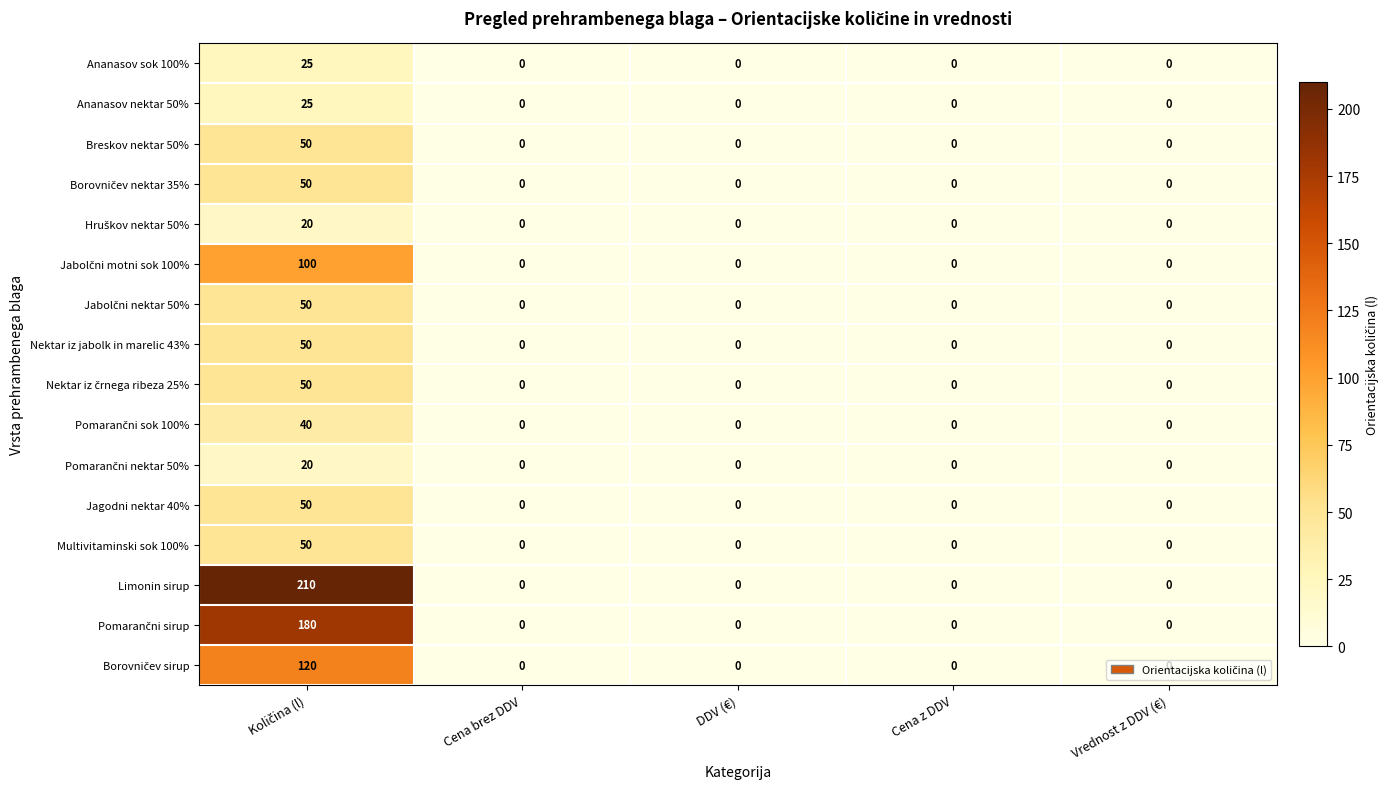

True or false: Nektar iz jabolk in marelic 43% has a value of 0 at Cena brez DDV.

True